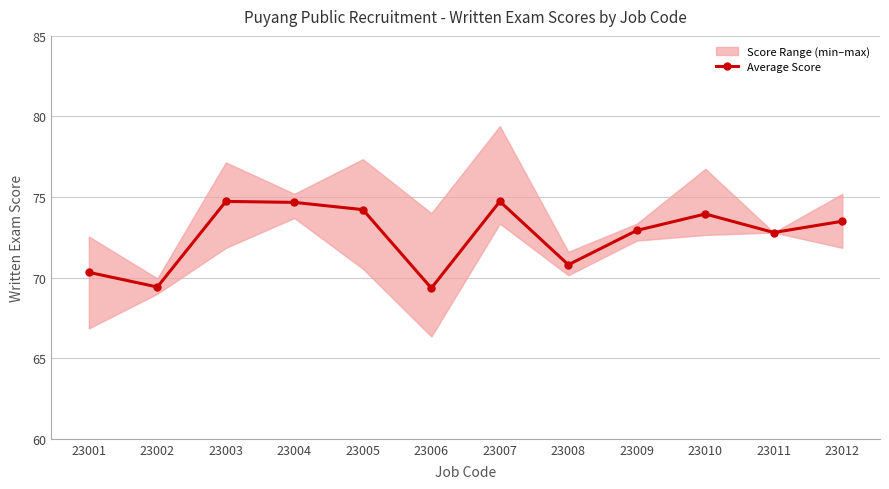

What is the difference between the values at 23004 and 23001?

4.3